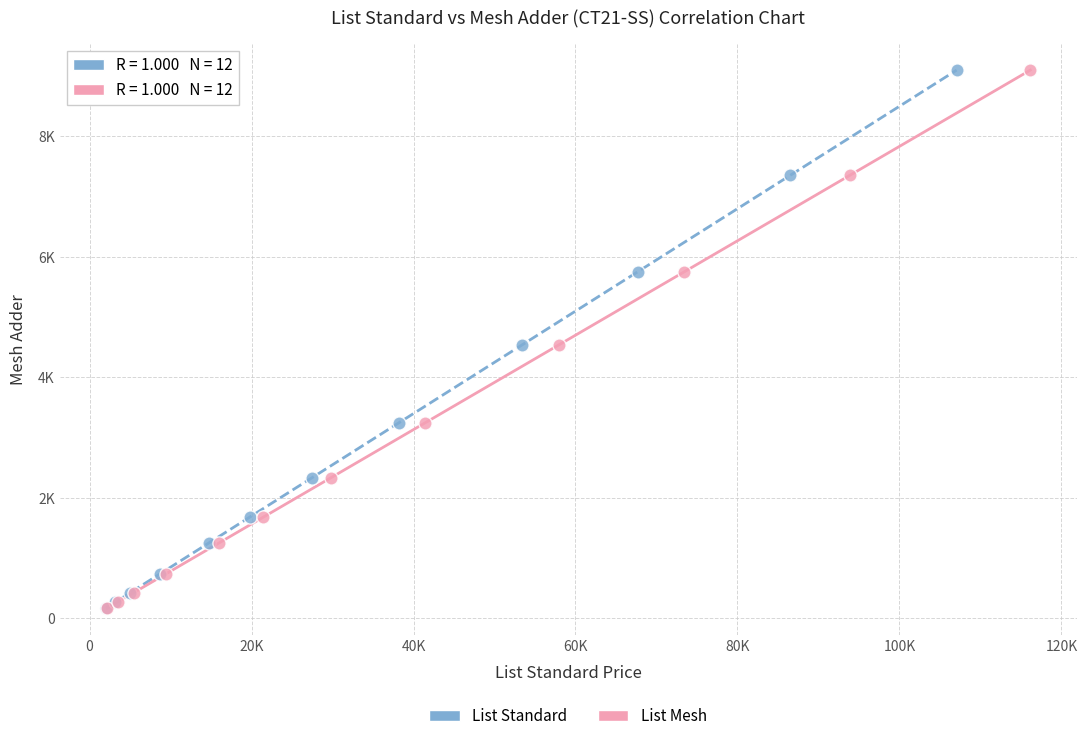

What are all the series names shown in the legend?

List Standard, List Mesh